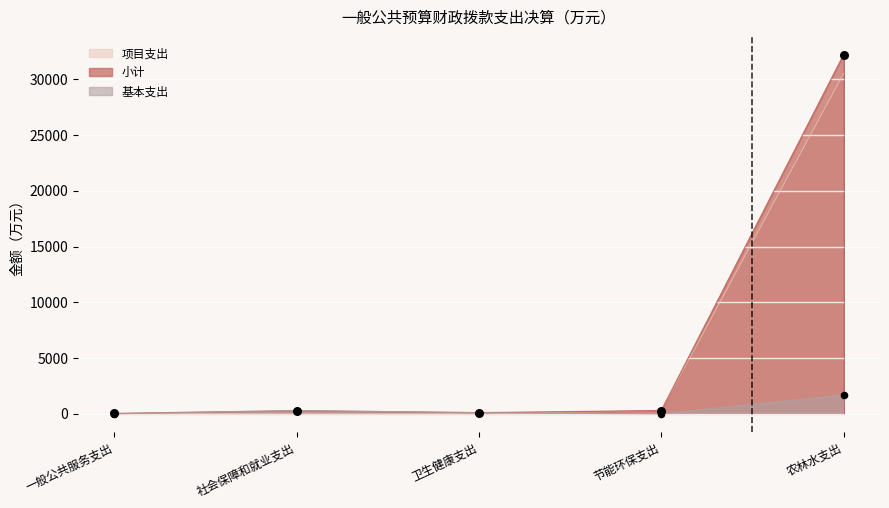

Which series reaches the maximum Y coordinate?

小计